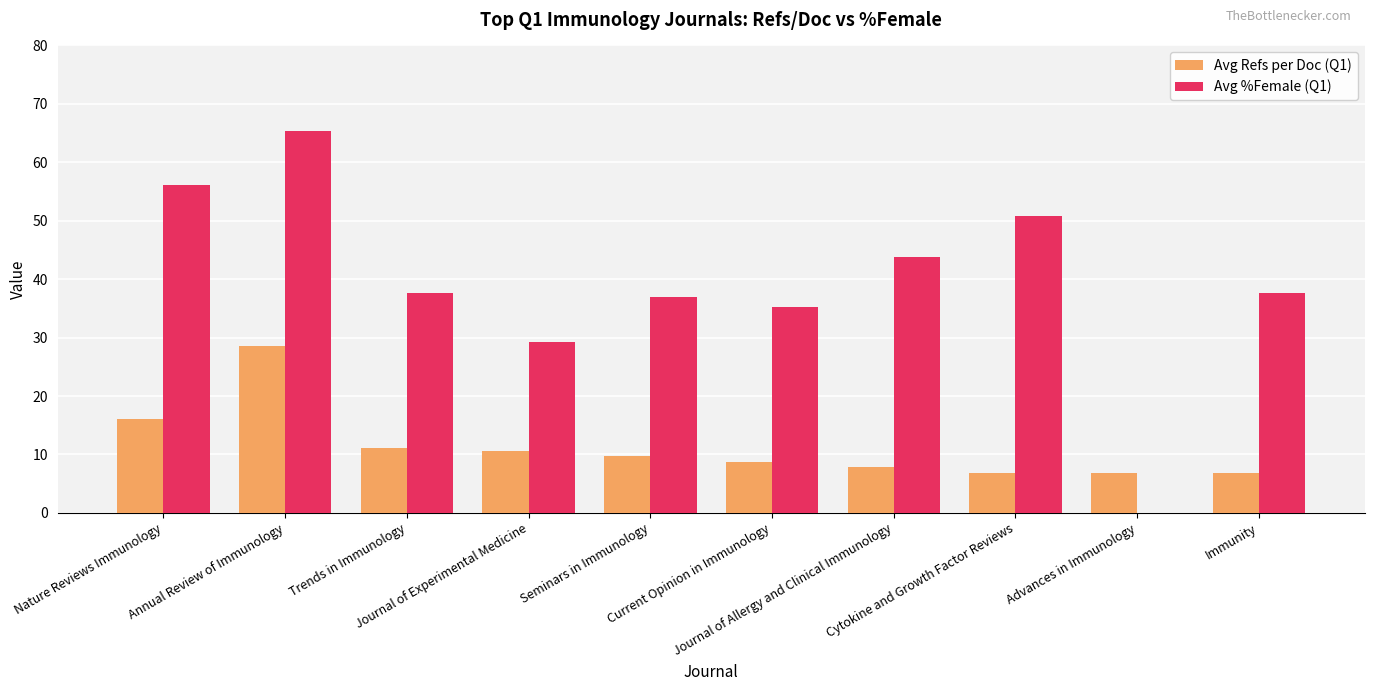

True or false: Avg %Female (Q1) has a value of 0.0 at Advances in Immunology.

True